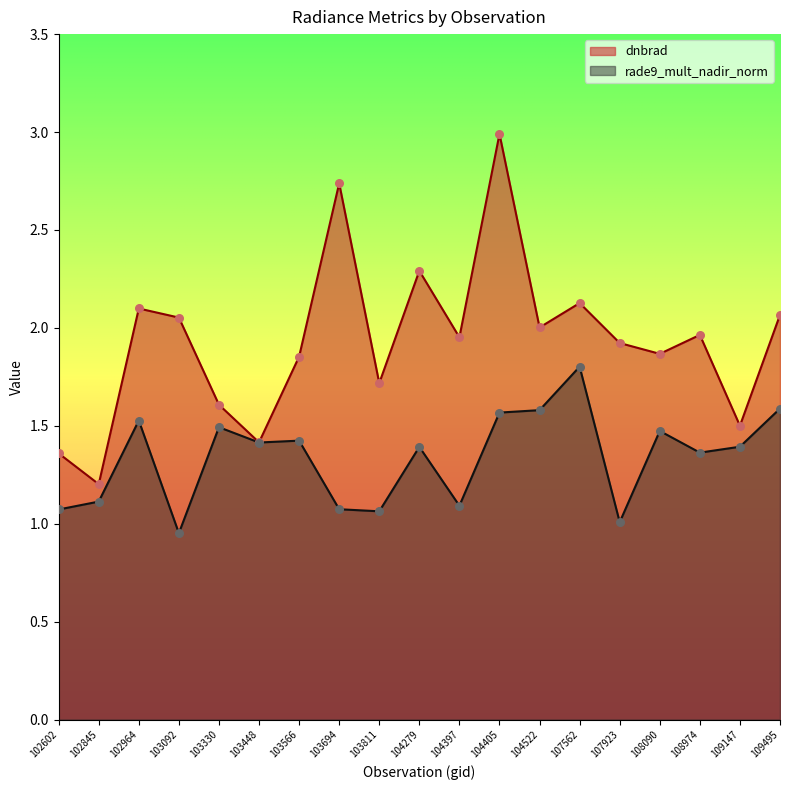

Which series reaches the maximum Y coordinate?

dnbrad